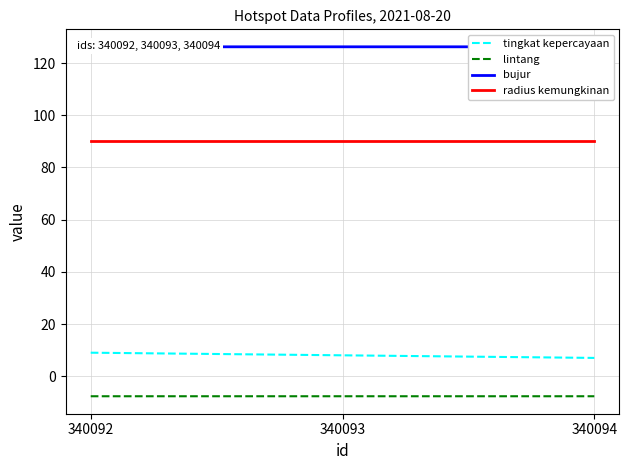

What is the highest value of the radius kemungkinan series?

90.0